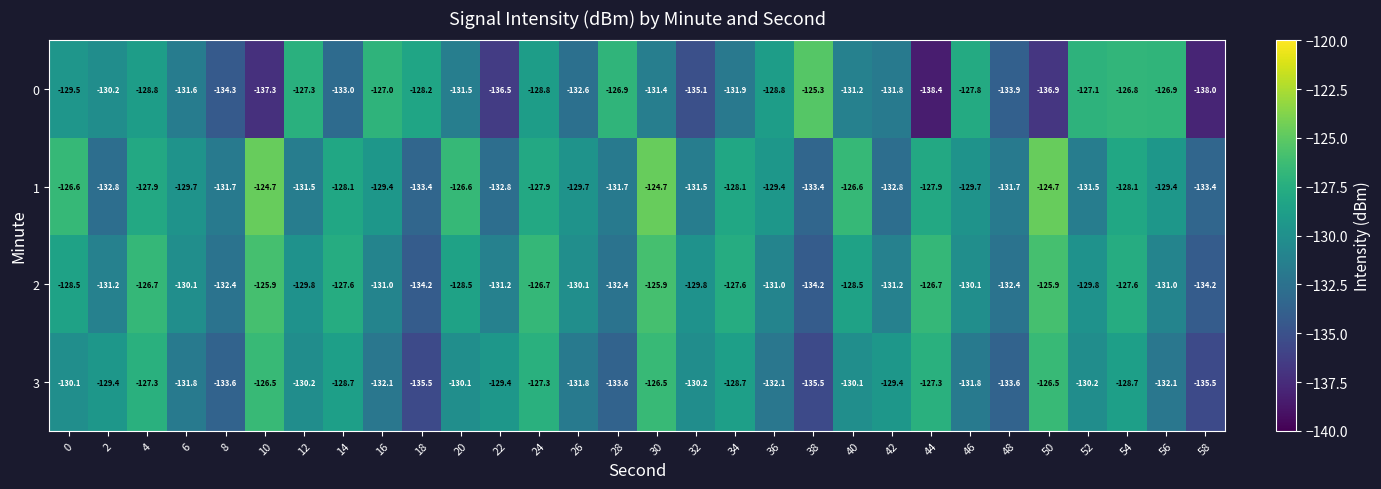

What is the greatest value displayed?

-124.7